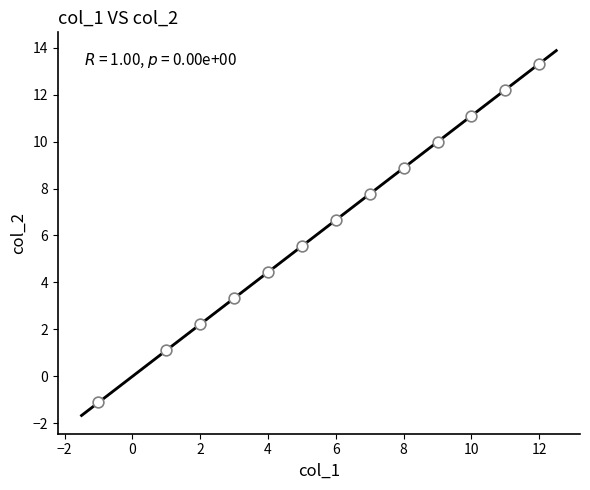

What is the range of Y values (max minus min)?

14.4